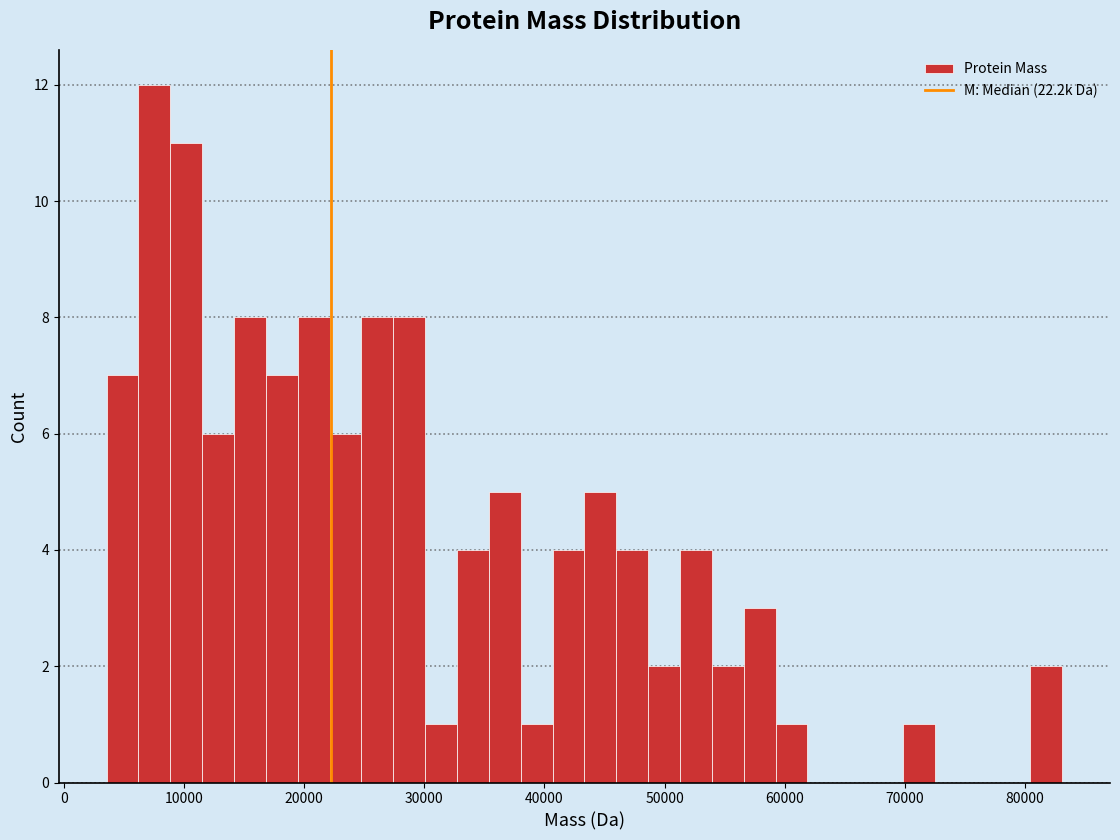

Read against the x-axis, roughly where is the centre of the tallest bar?

8000